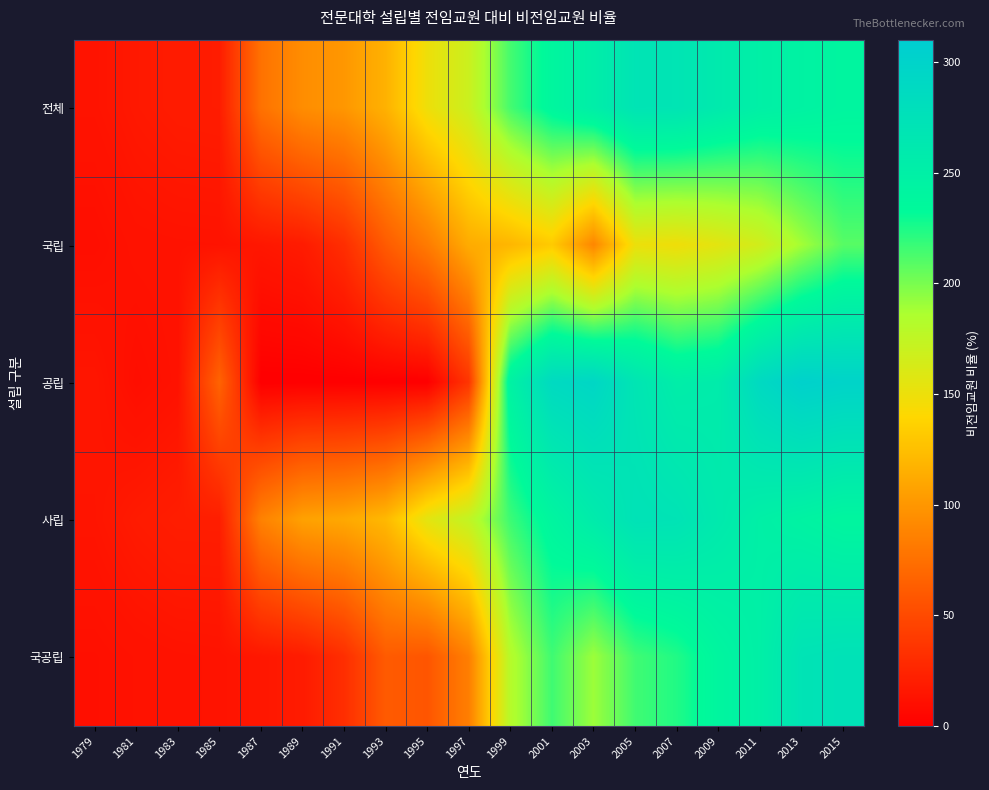

Which series has the largest range (max minus min)?

공립